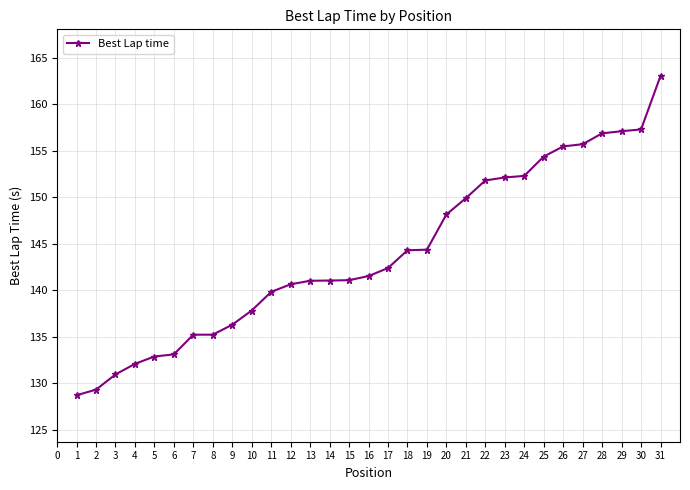

True or false: the data shows 155.7 at 27.

True